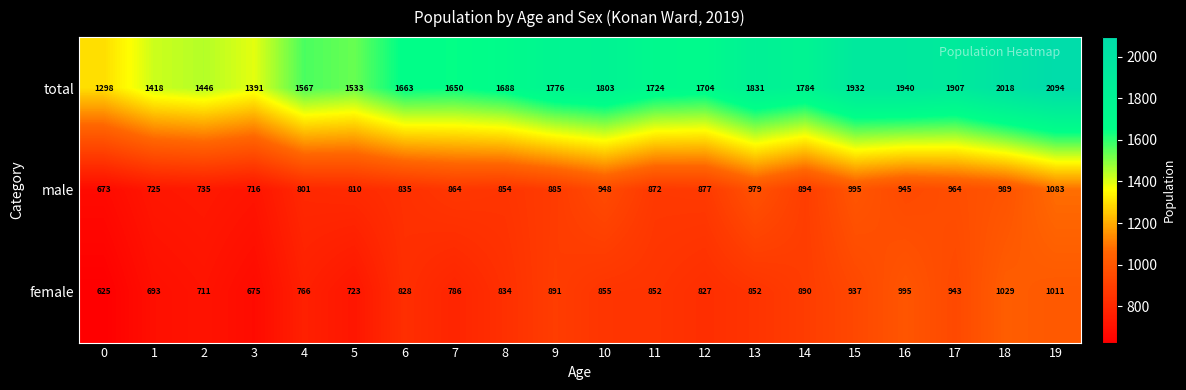

Which category has the highest value in the male series?

19